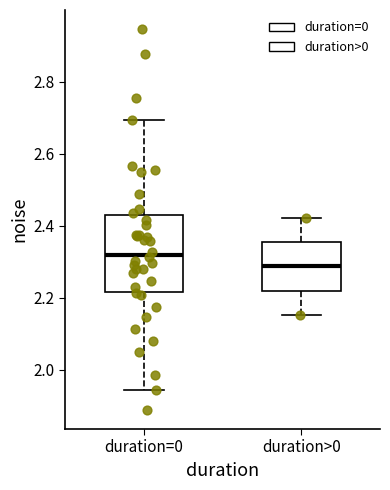

Where does the median line of the box for duration=0 sit on the y-axis? The values are not printed on the chart, so give them approximately, as read against the axis.

2.32